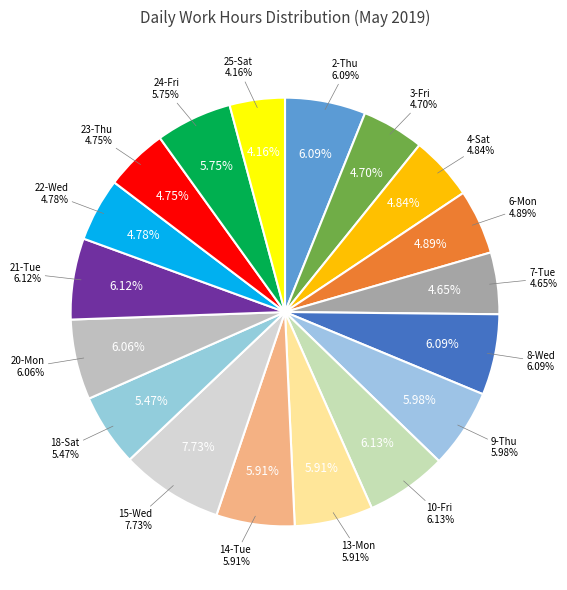

How many slices are in this pie chart?

18